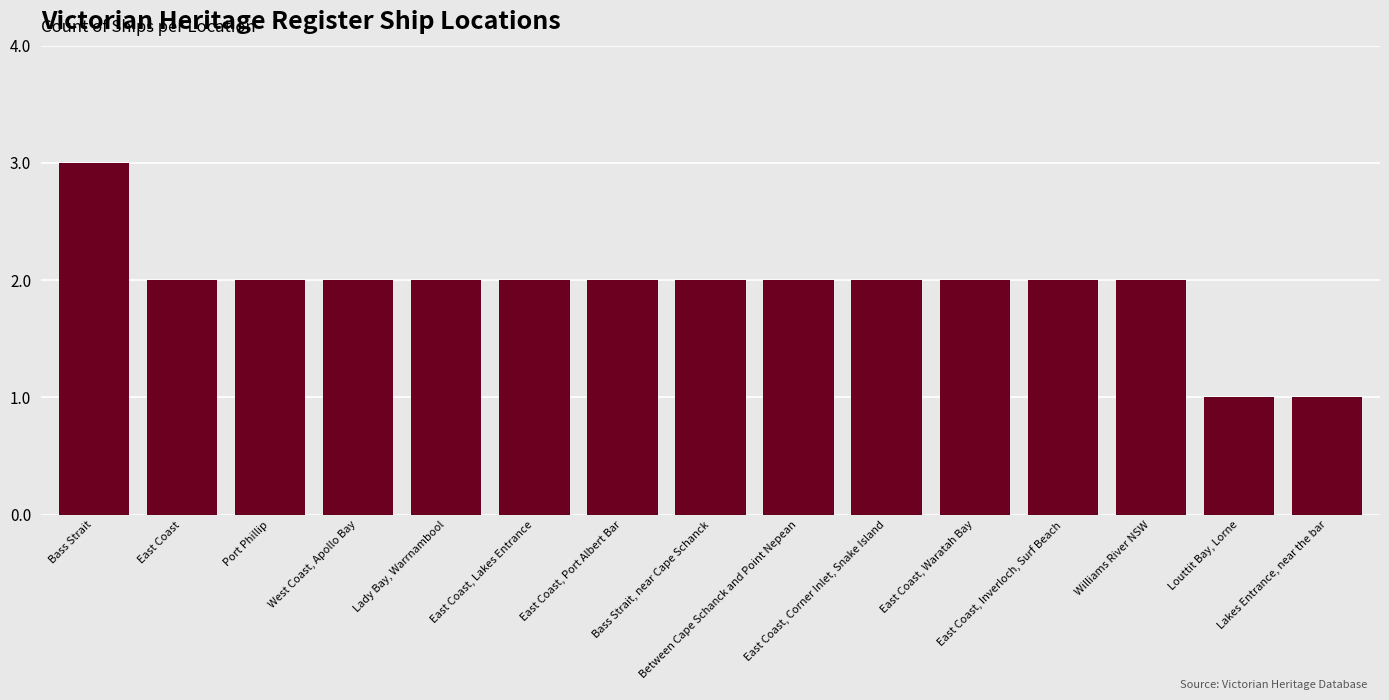

Reading right to left, what are all the values shown in this chart?

Lakes Entrance, near the bar=1	Louttit Bay, Lorne=1	Williams River NSW=2	East Coast, Inverloch, Surf Beach=2	East Coast, Waratah Bay=2	East Coast, Corner Inlet, Snake Island=2	Between Cape Schanck and Point Nepean=2	Bass Strait, near Cape Schanck=2	East Coast, Port Albert Bar=2	East Coast, Lakes Entrance=2	Lady Bay, Warrnambool=2	West Coast, Apollo Bay=2	Port Phillip=2	East Coast=2	Bass Strait=3